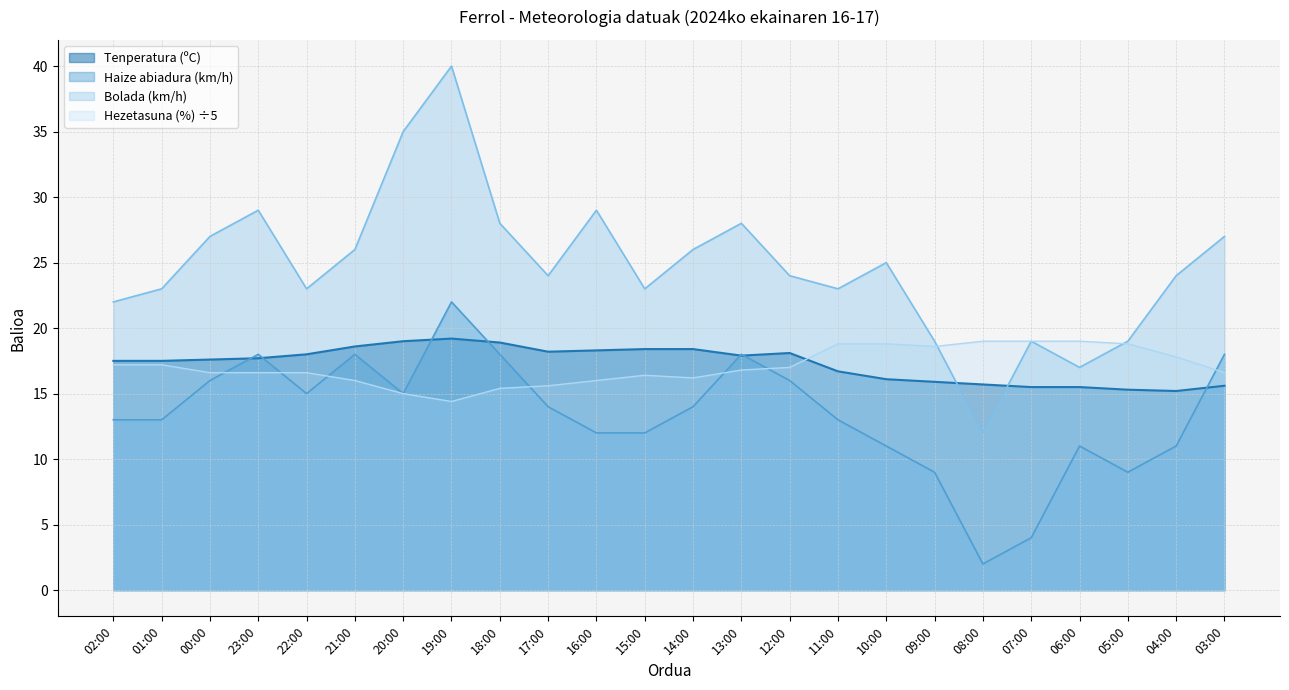

What is the label of the 17th point from the left?

10:00